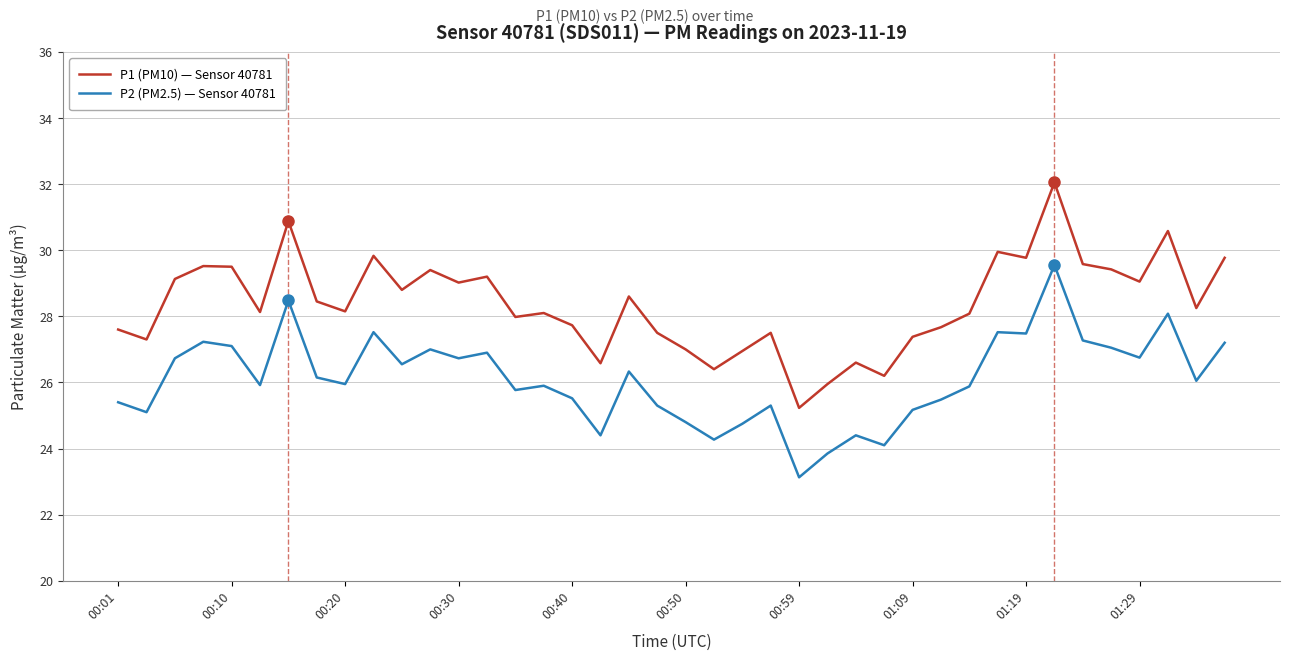

List the series in order of their peak value, highest first.

P1 (PM10) — Sensor 40781, P2 (PM2.5) — Sensor 40781